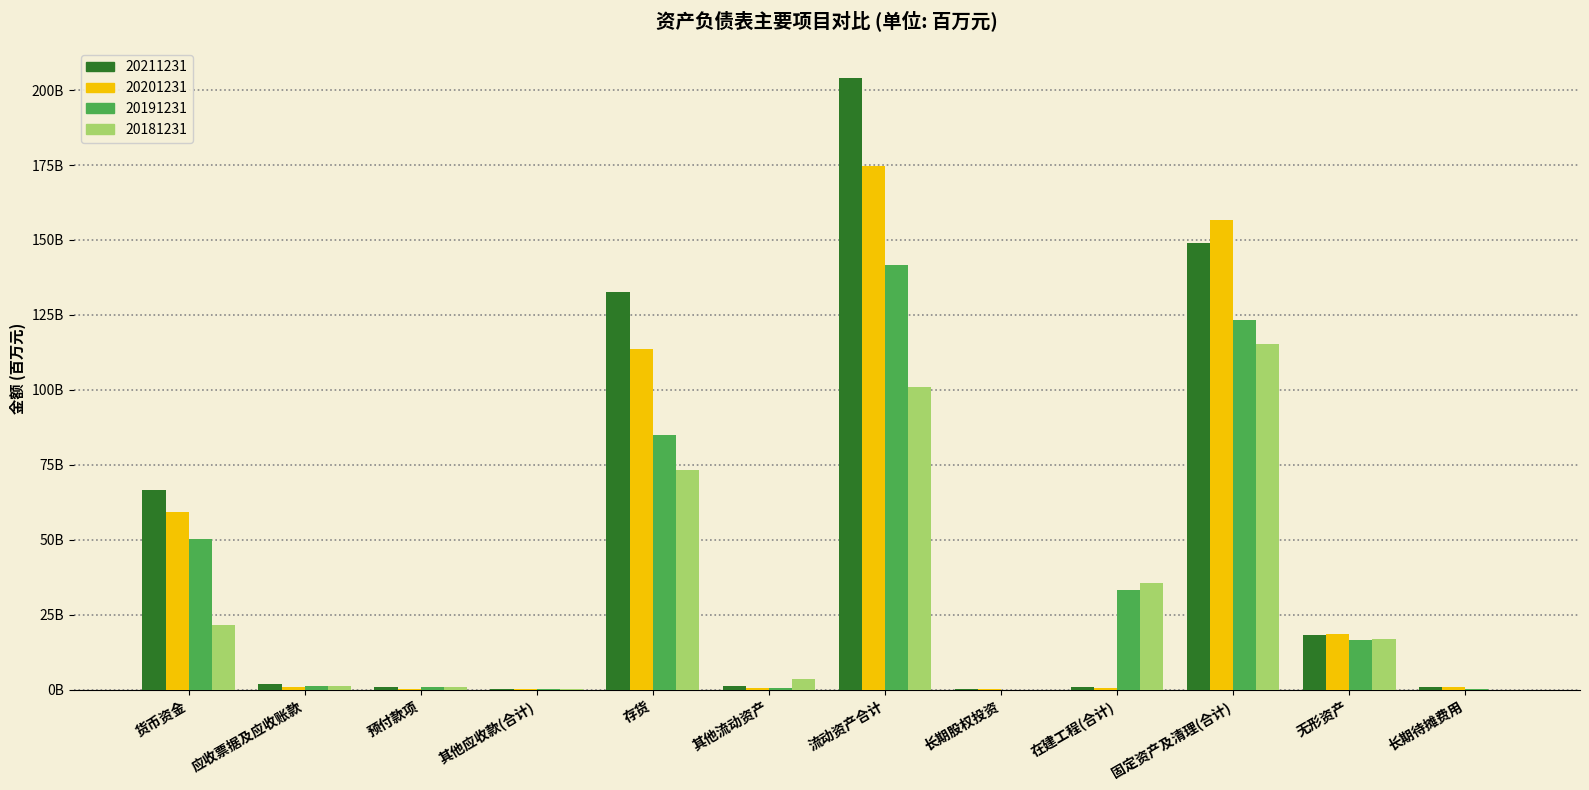

Are the bars horizontal?

No